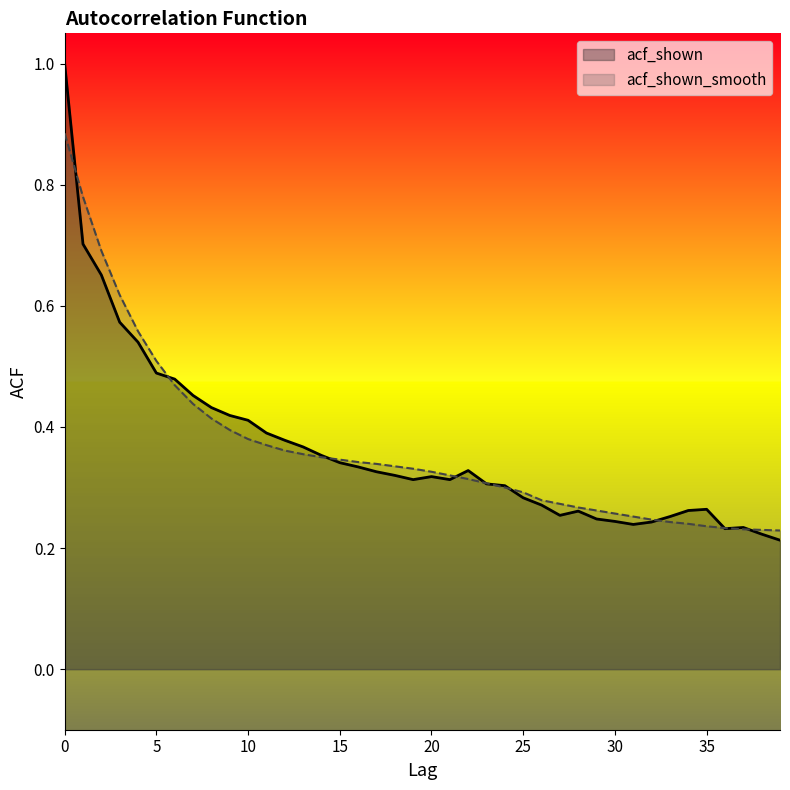

How many lines are shown in the chart?

2